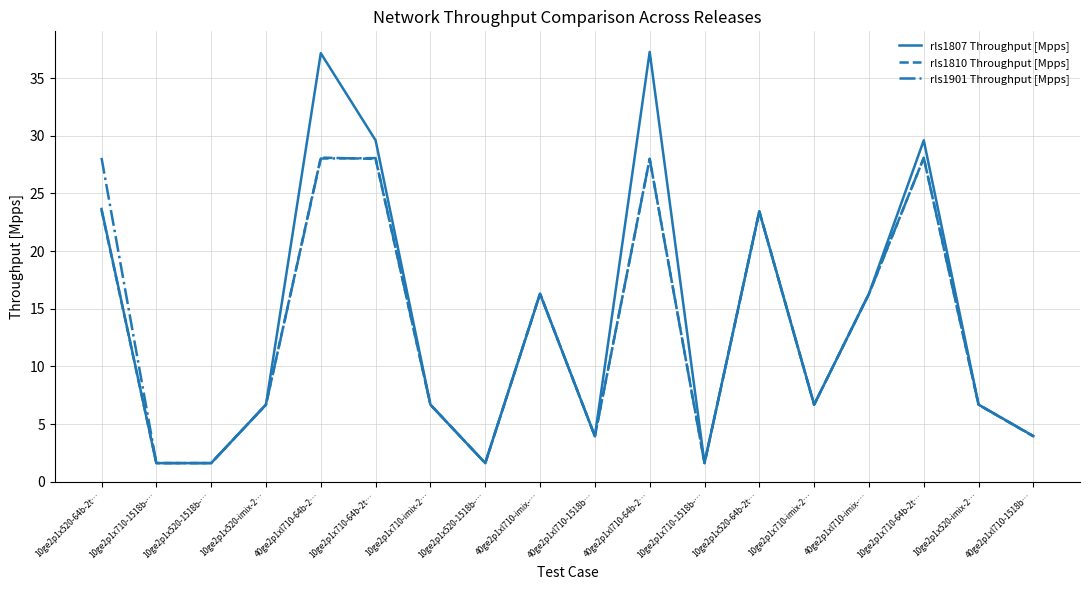

Where is the first local minimum for rls1901 Throughput [Mpps]?

10ge2p1x520-1518b-…